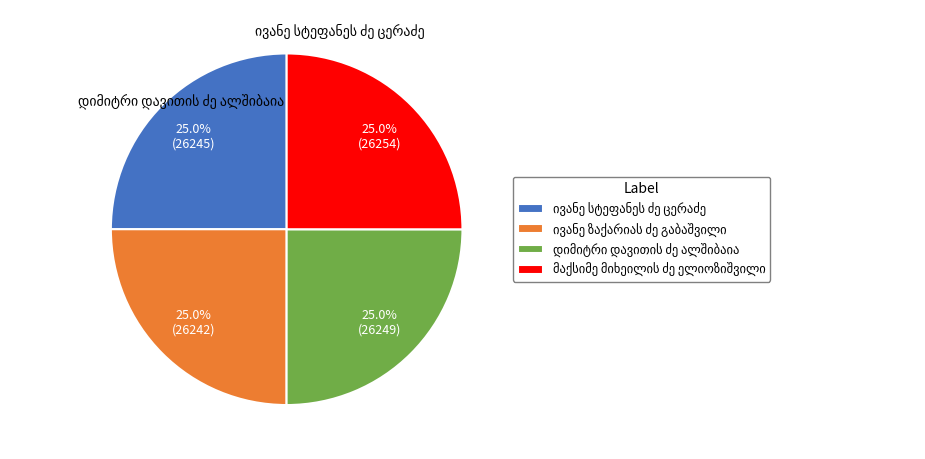

Is there a majority slice in this chart?

No